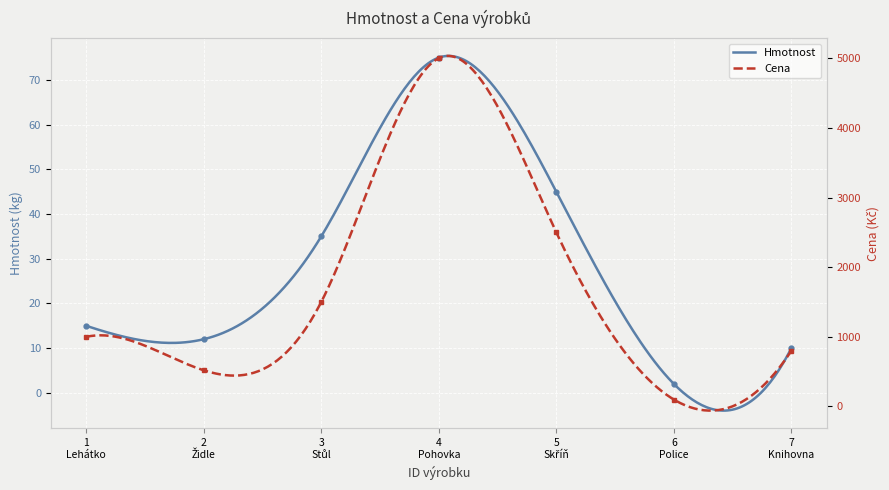

True or false: Hmotnost and Cena intersect in this chart.

False